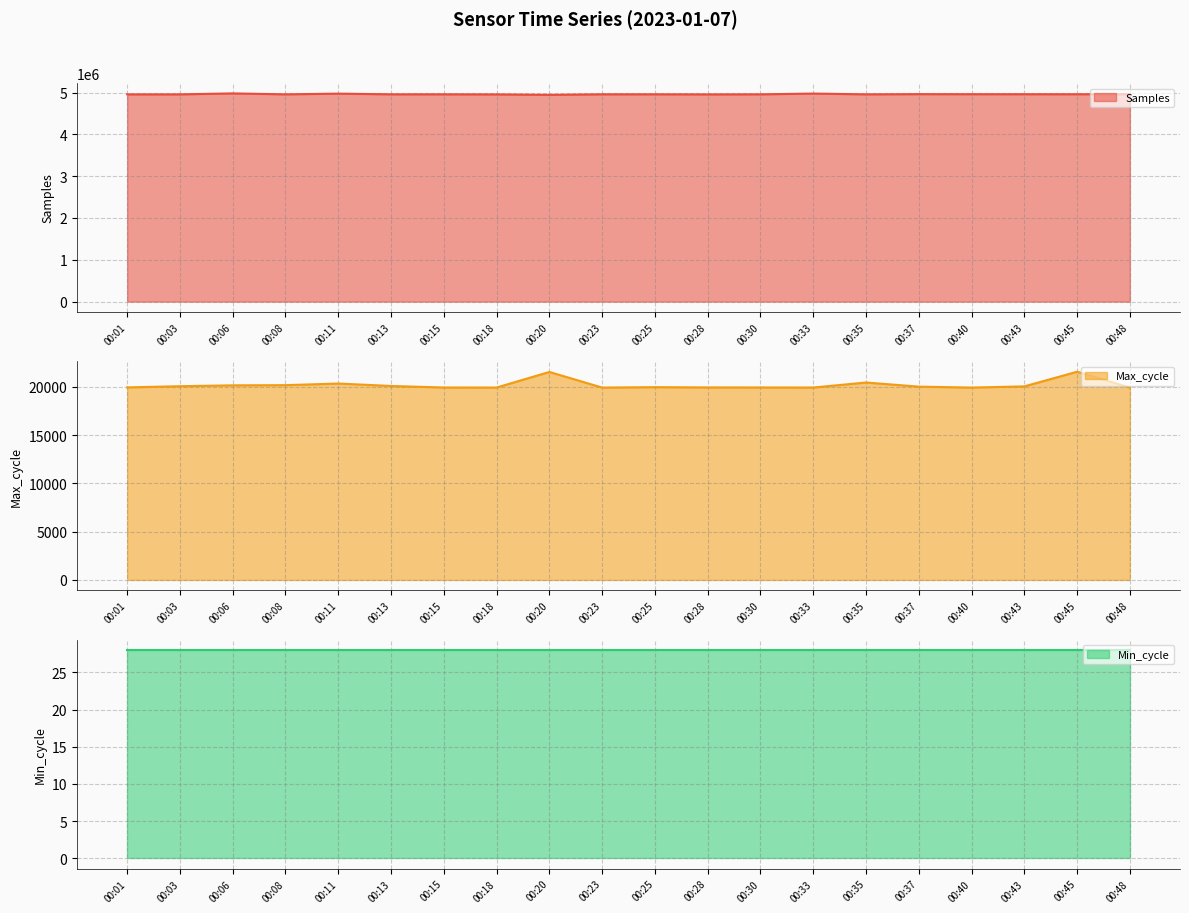

The Samples series shows 4955755 at 00:03. True or false?

True